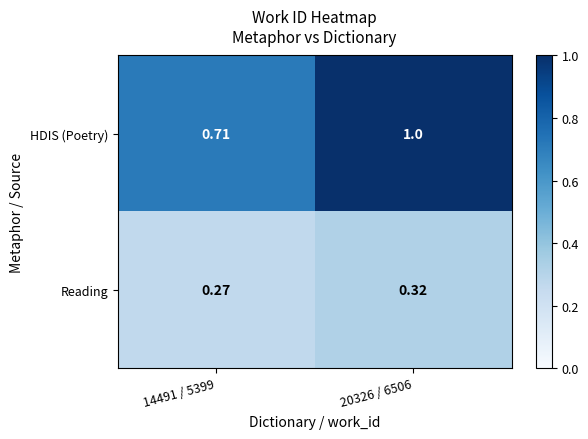

Is the value of Reading at 14491 / 5399 greater than the value of HDIS (Poetry) at 14491 / 5399?

No